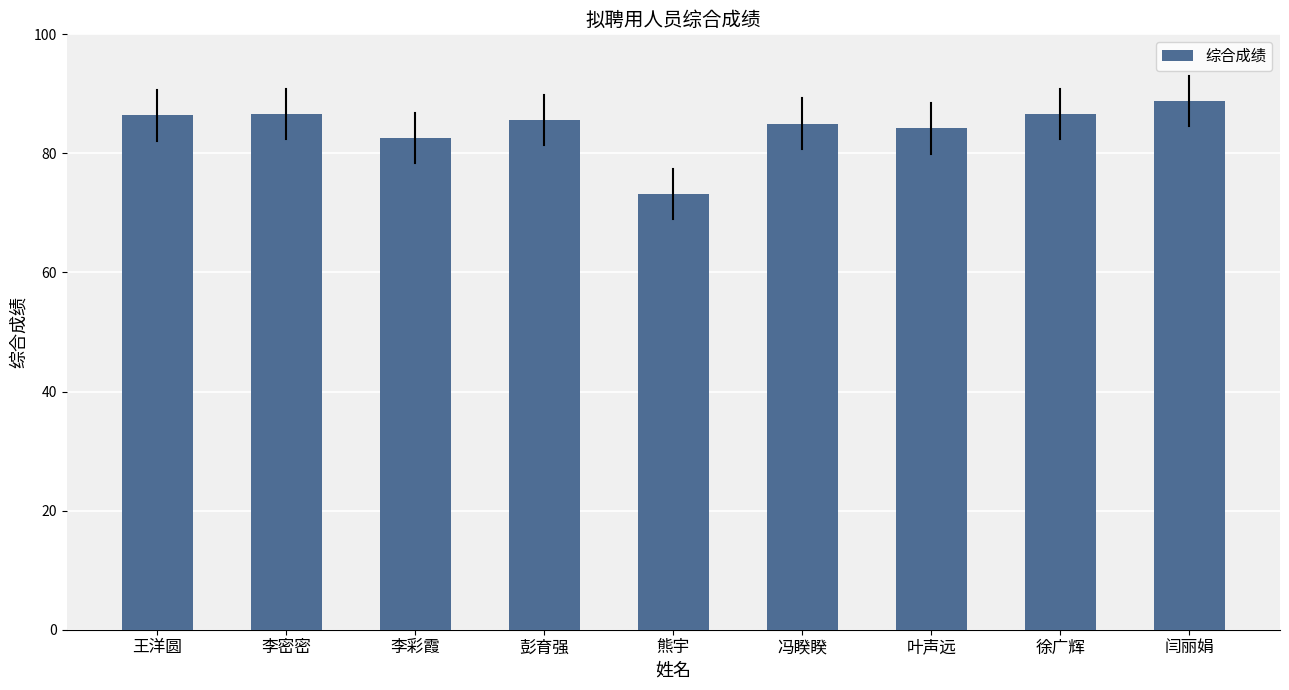

What is the label of the 6th bar from the right?

彭育强